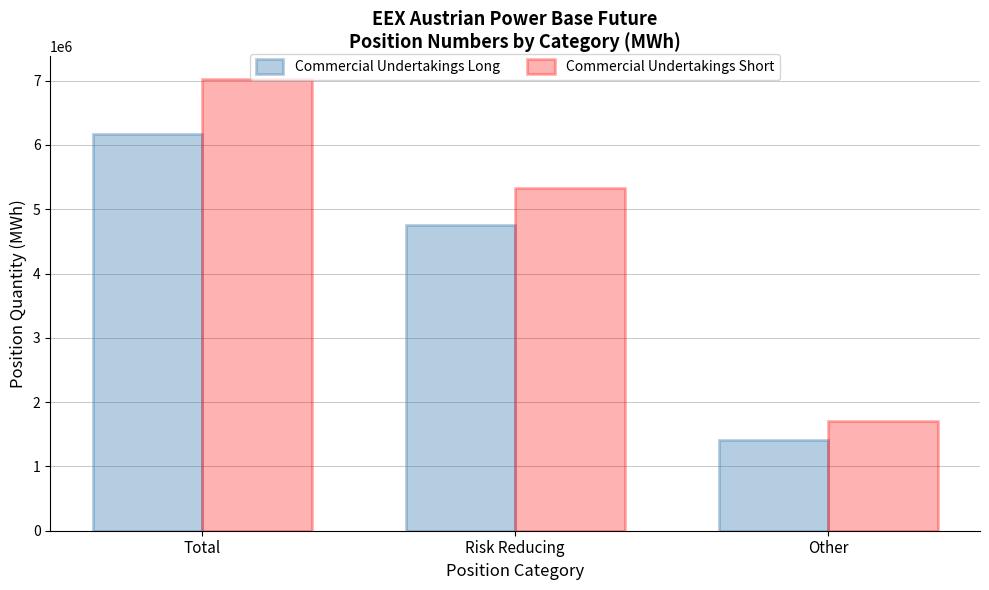

Which series has the largest range (max minus min)?

Commercial Undertakings Short